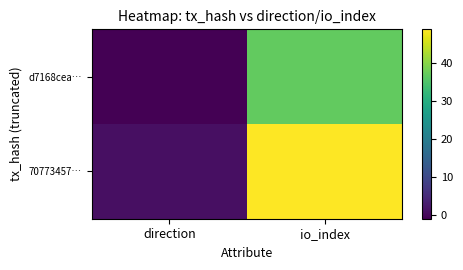

At which category is the sum across all series the highest?

io_index